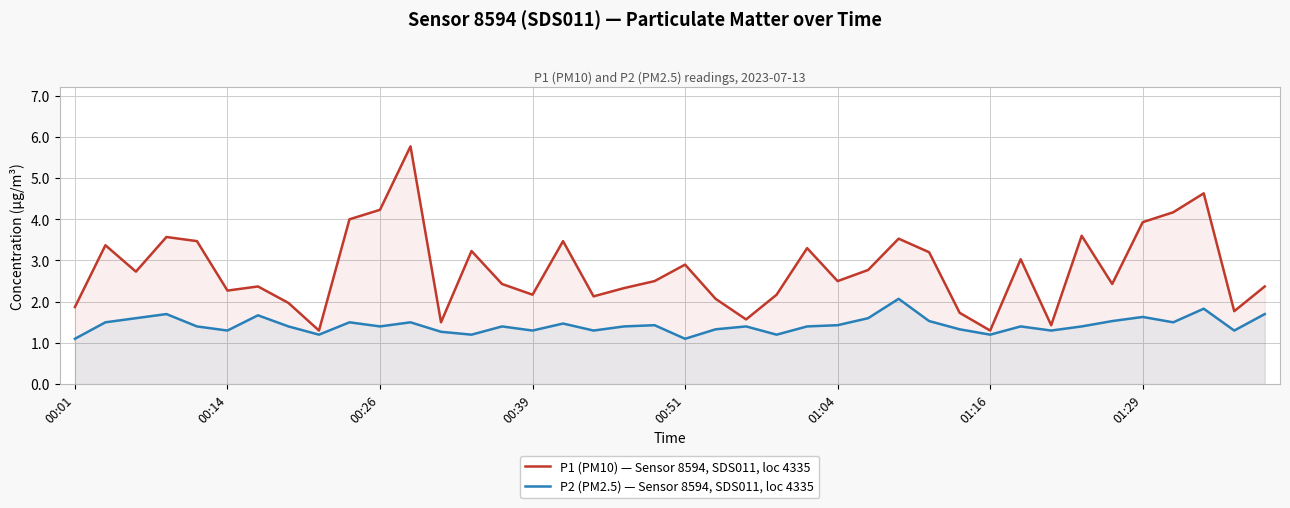

What is the value of the P2 (PM2.5) — Sensor 8594, SDS011, loc 4335 point at the 37th from the left?

1.5